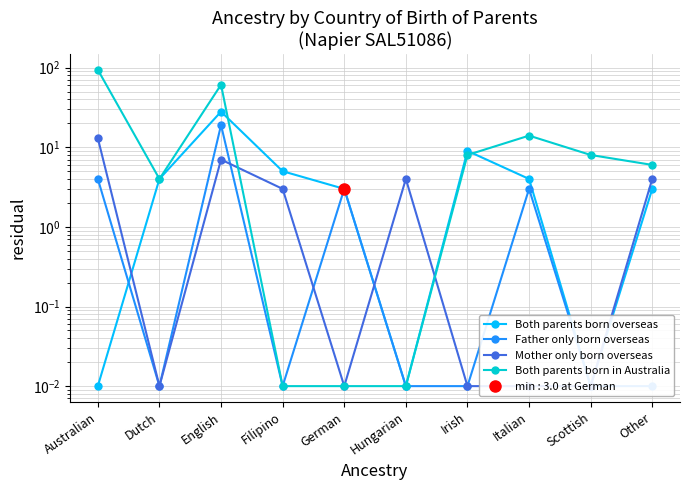

What is the average value of the Both parents born in Australia series?

19.5